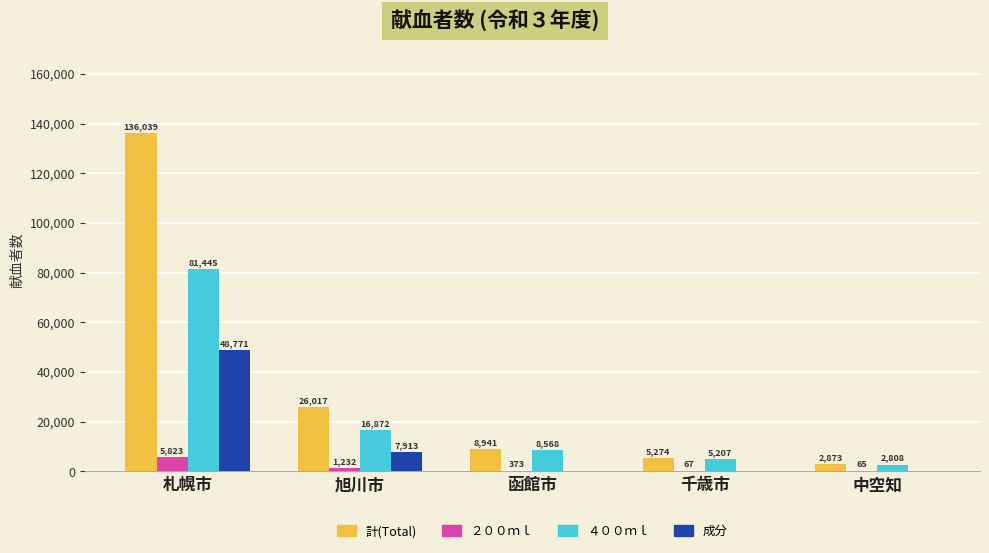

What is the total value across all series at 札幌市?

272078